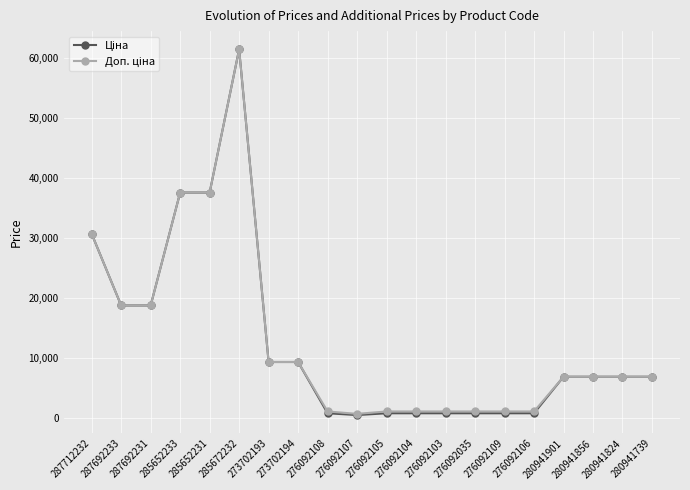

What is the total value across all series at 285672232?

122868.5